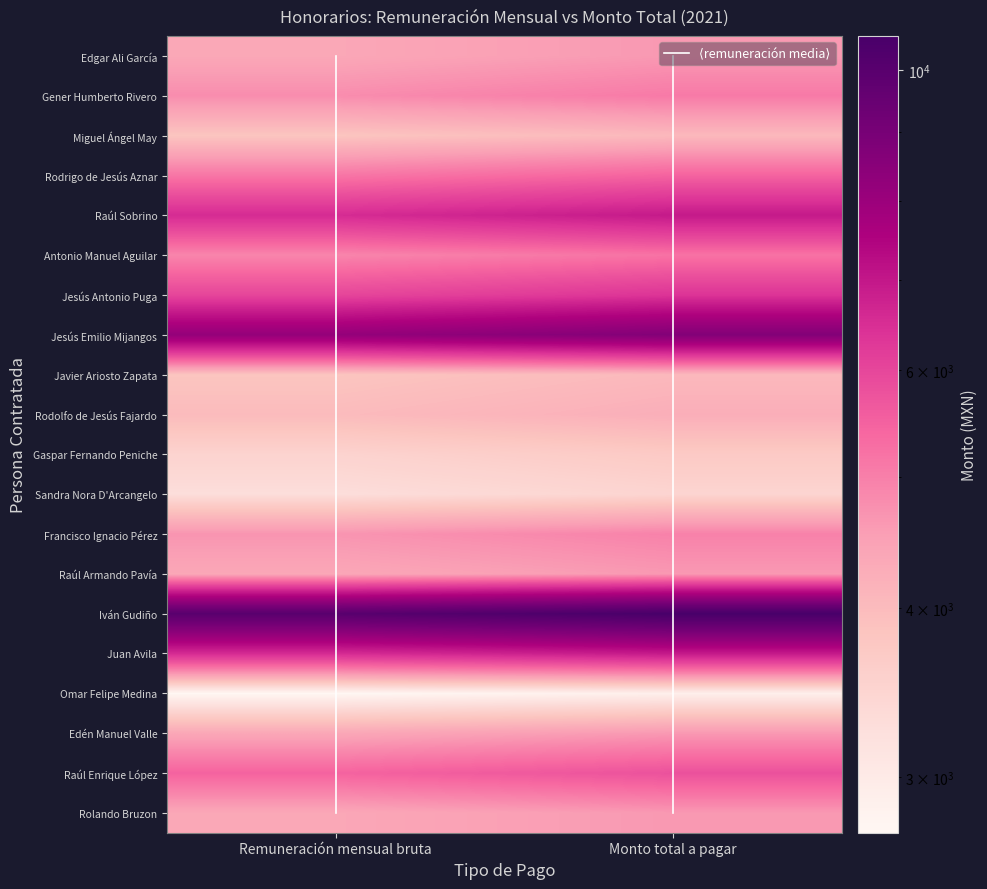

Is it true that Raúl Enrique López equals 8817.9 at 0?

False